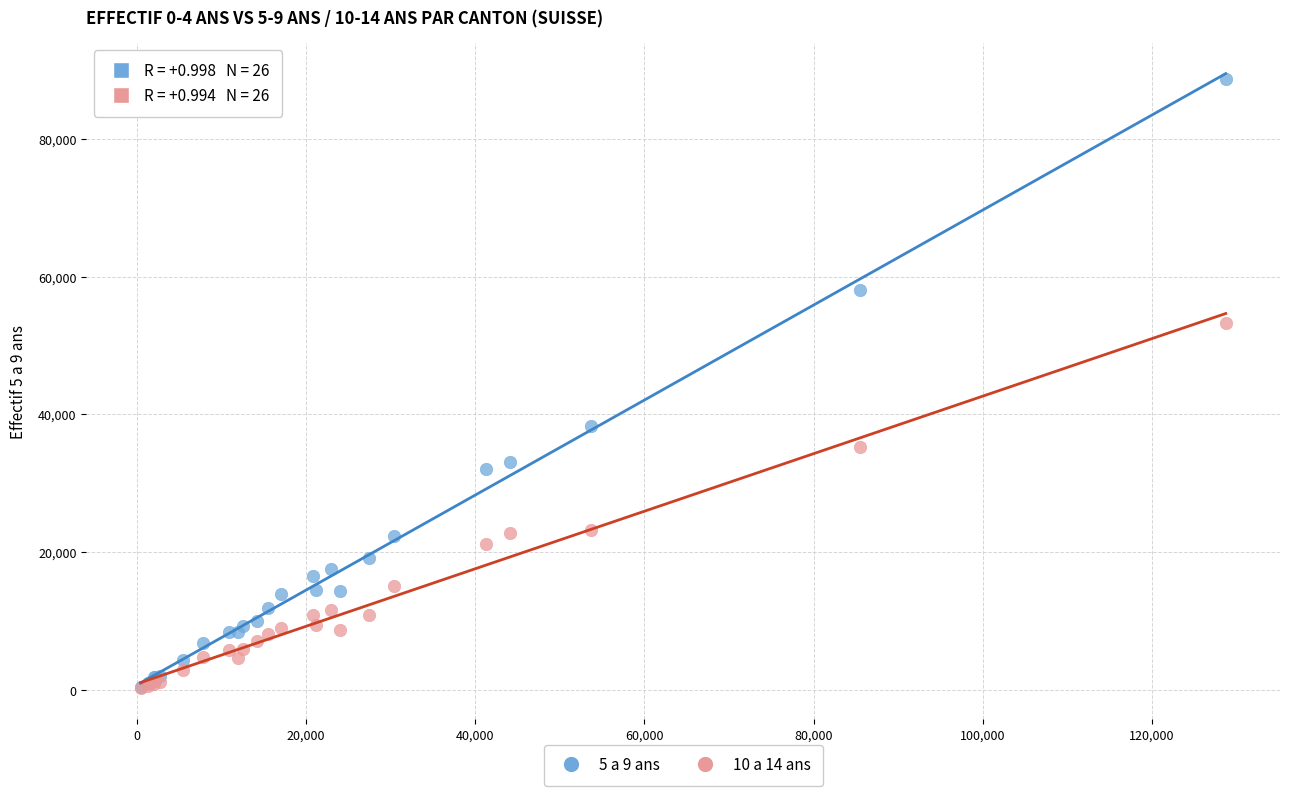

Which series reaches the maximum Y coordinate?

5 a 9 ans